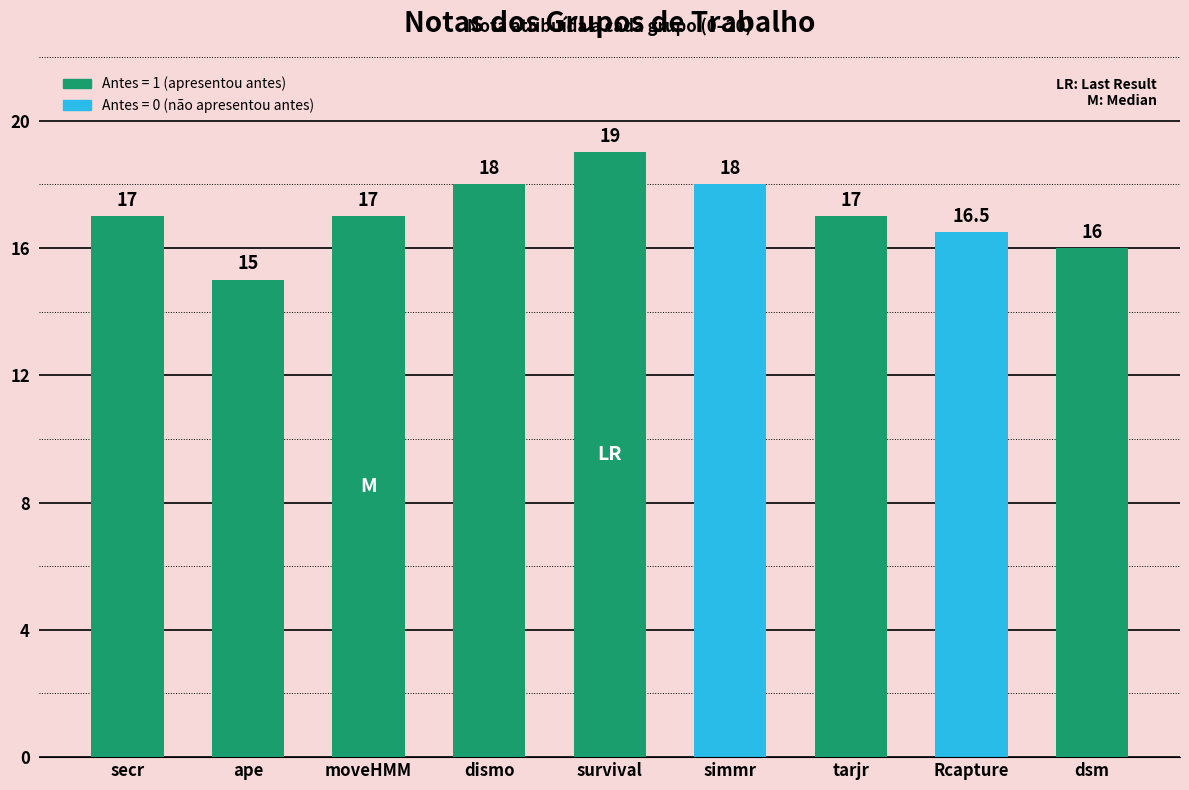

Count the number of categories in the chart.

9